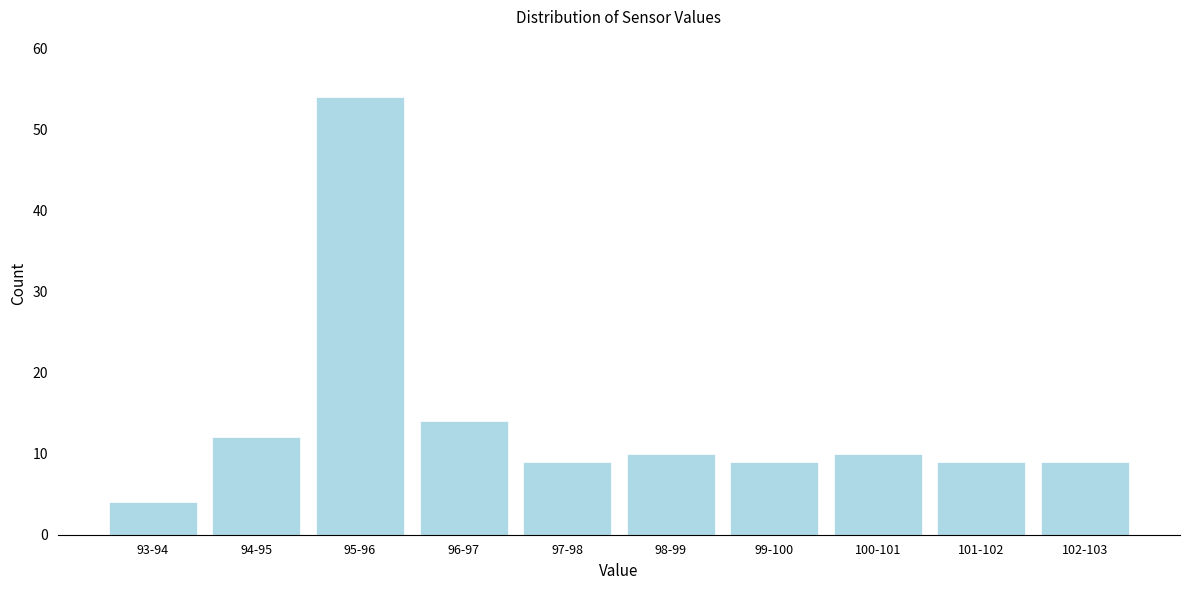

Reading left to right, extract all data points from this chart.

4	12	54	14	9	10	9	10	9	9